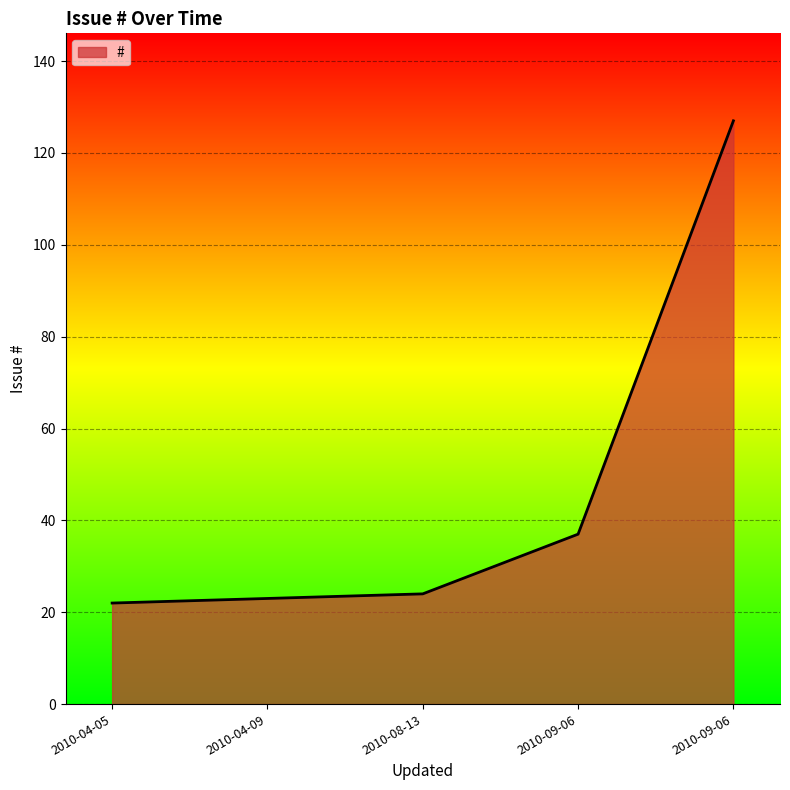

Count the number of categories in the chart.

5